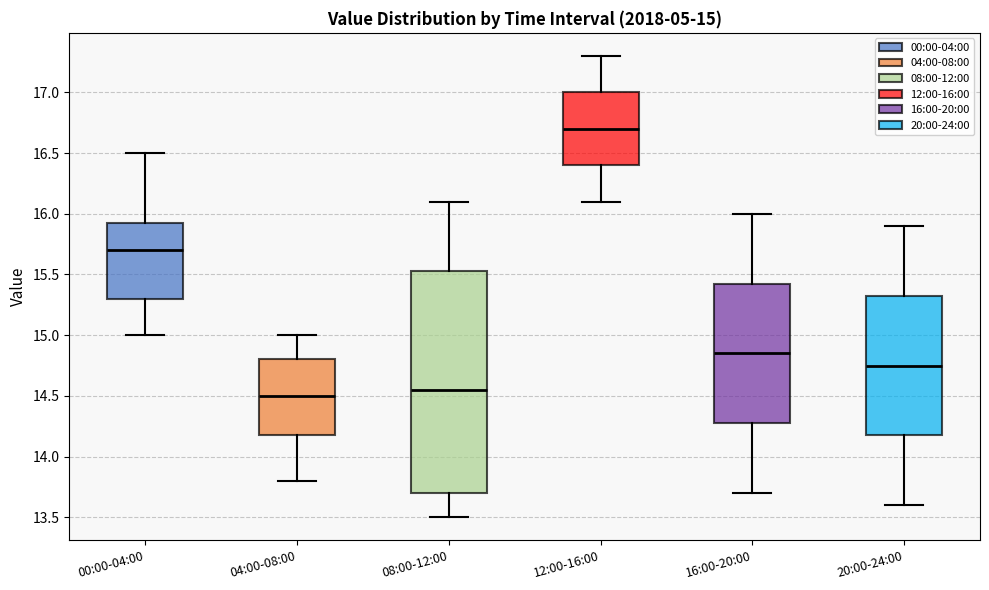

Which box is the tallest, from its lower edge to its upper edge?

08:00-12:00